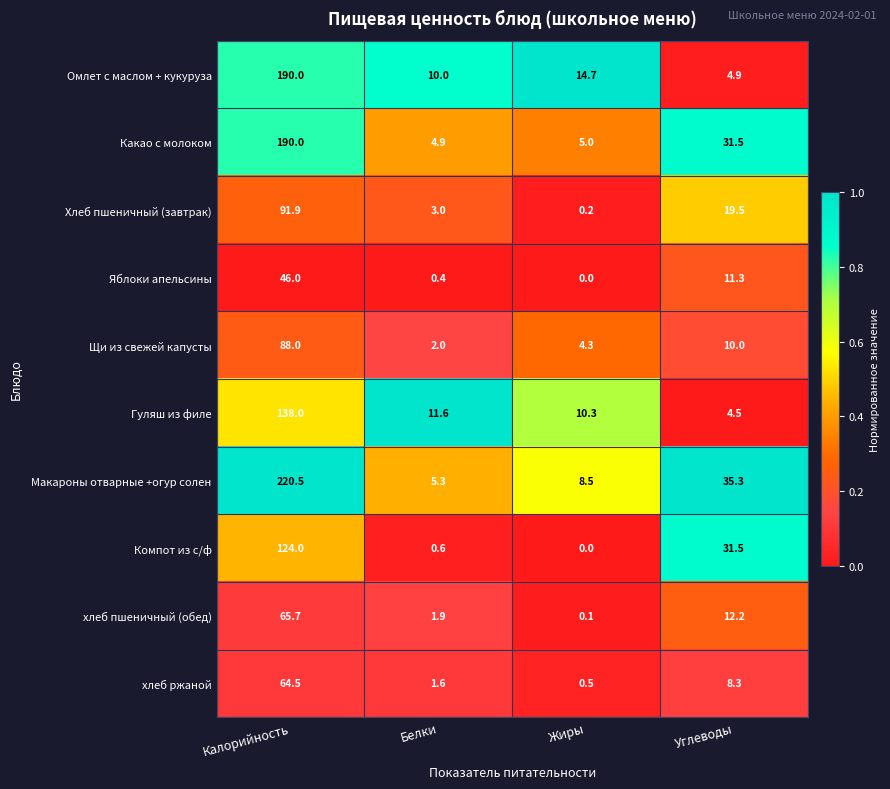

Rank the categories by Макароны отварные +огур солен value from highest to lowest.

Калорийность, Углеводы, Жиры, Белки